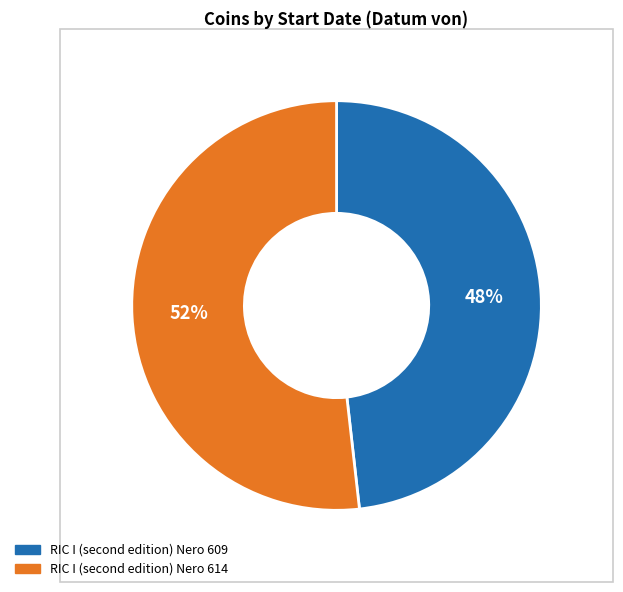

Does any single category account for the majority?

Yes